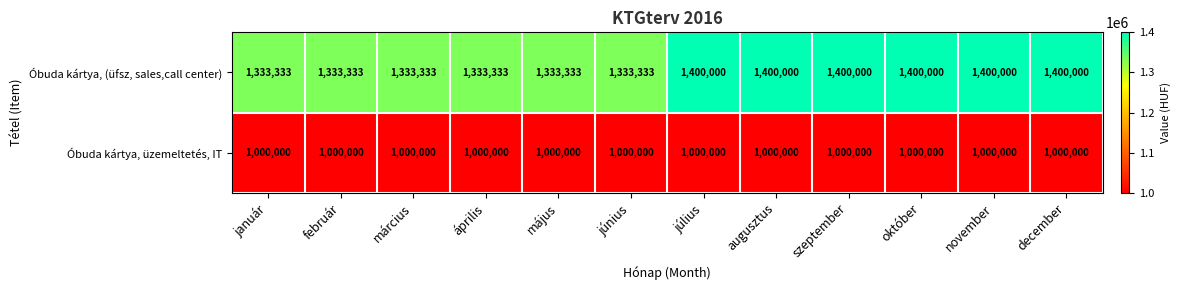

Count the number of data series in this chart.

2